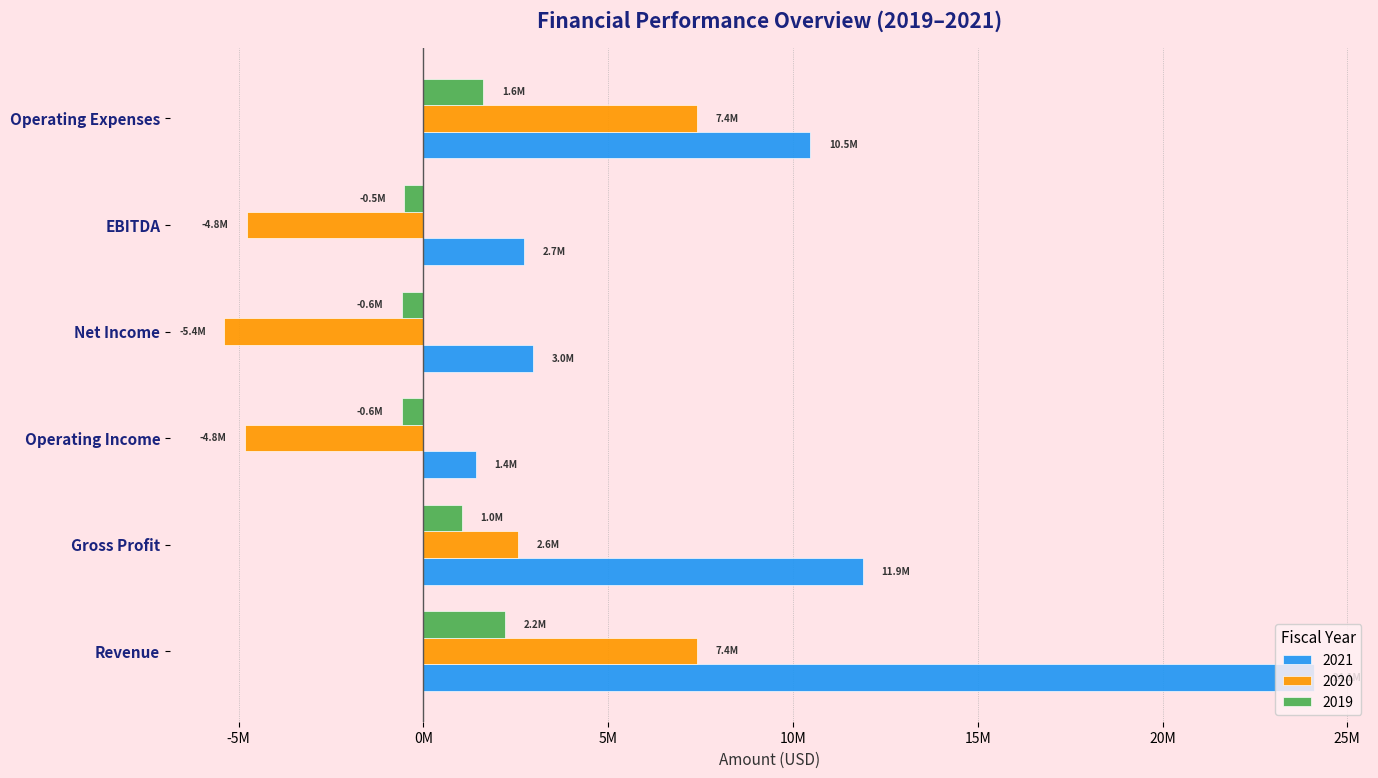

What is the smallest value displayed?

-5383673